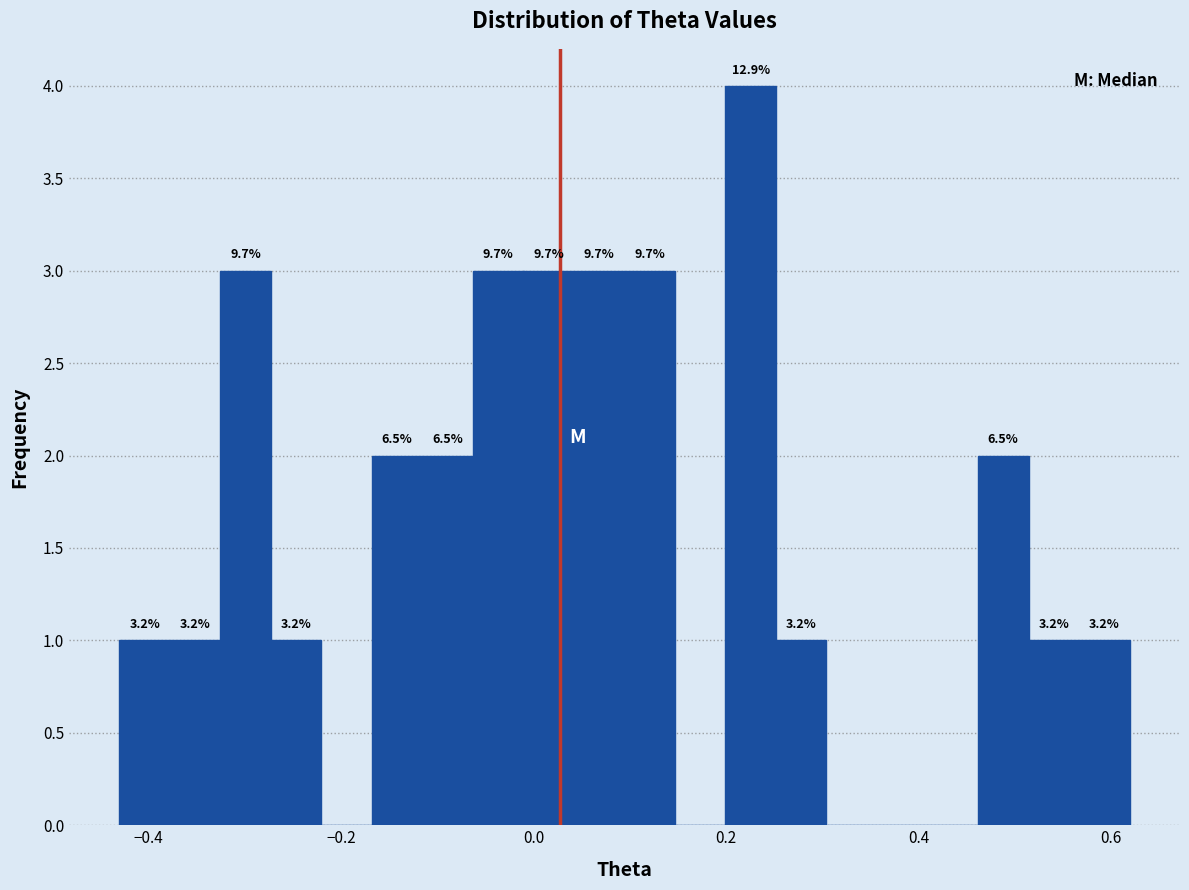

Read against the x-axis, roughly where is the centre of the tallest bar?

0.22